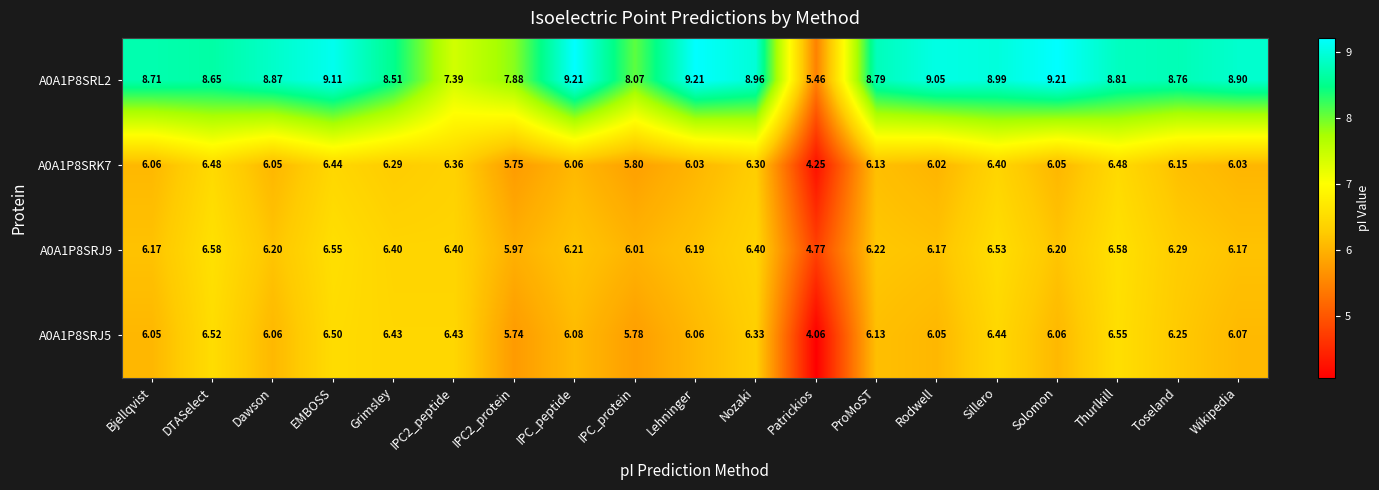

What is the total value across all series at Wikipedia?

27.2